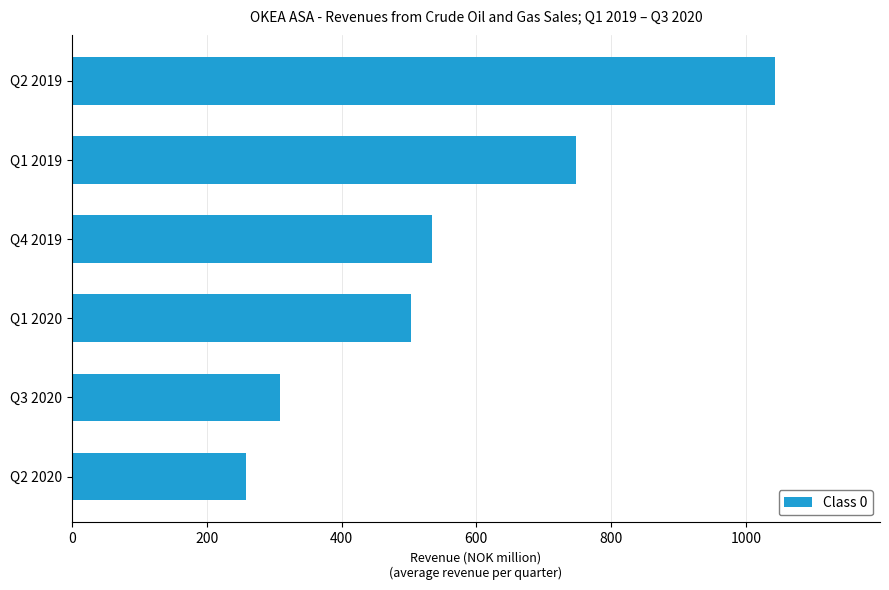

Between Q4 2019 and Q1 2019, which is larger?

Q1 2019